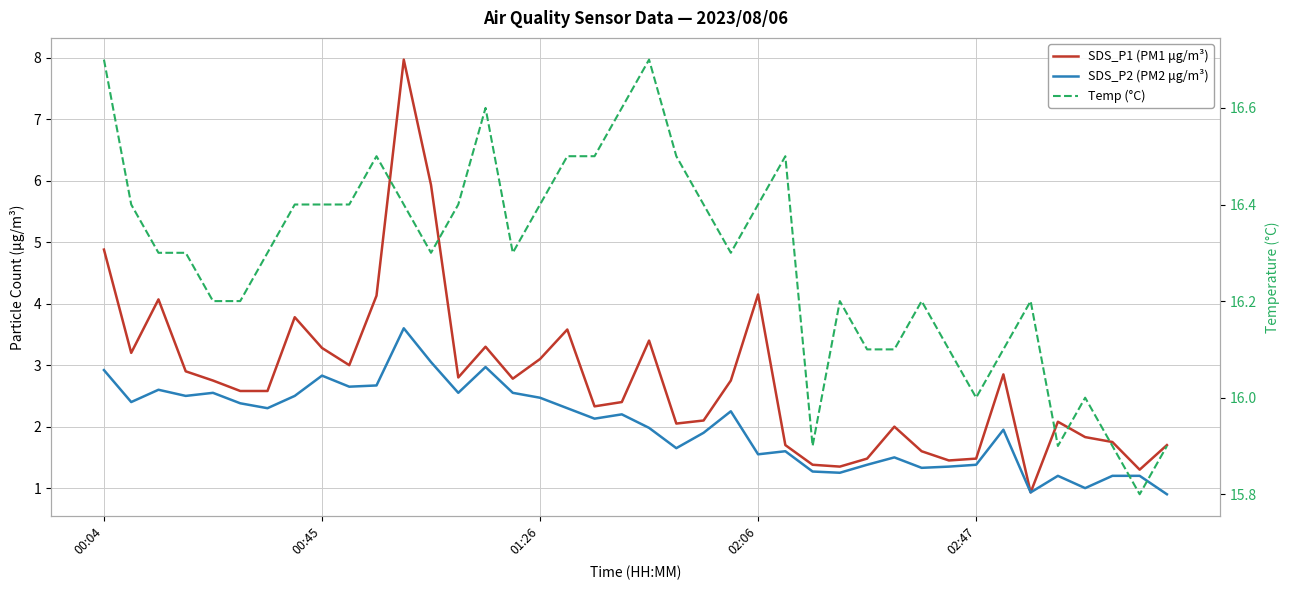

What are all the series names shown in the legend?

SDS_P1 (PM1 μg/m³), SDS_P2 (PM2 μg/m³), Temp (°C)